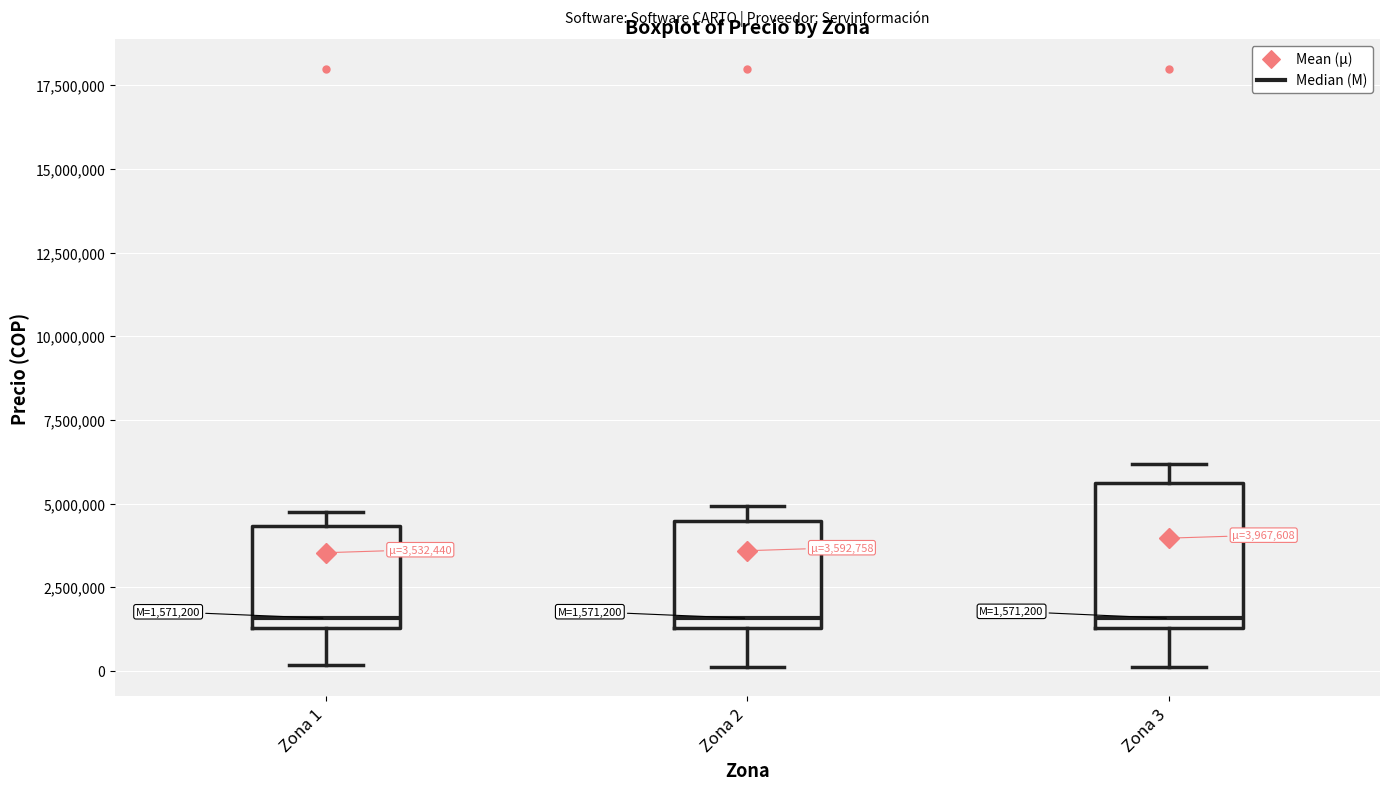

Which box is the tallest, from its lower edge to its upper edge?

Zona 3